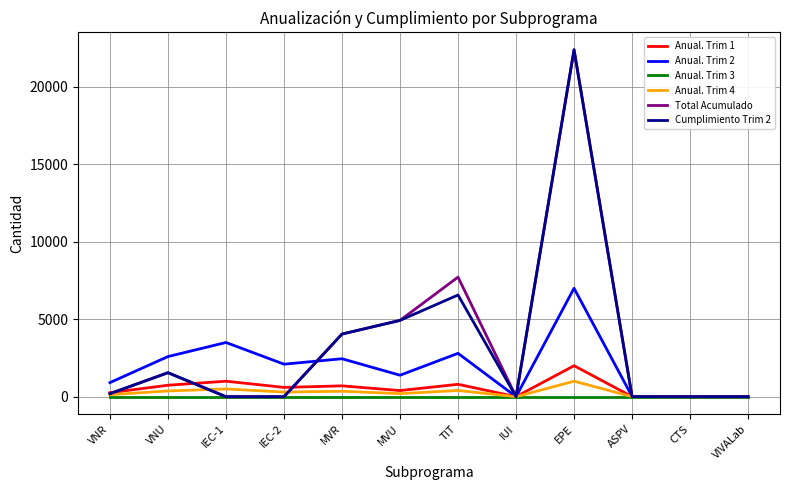

Where is Total Acumulado nearest to the value 11200?

TIT